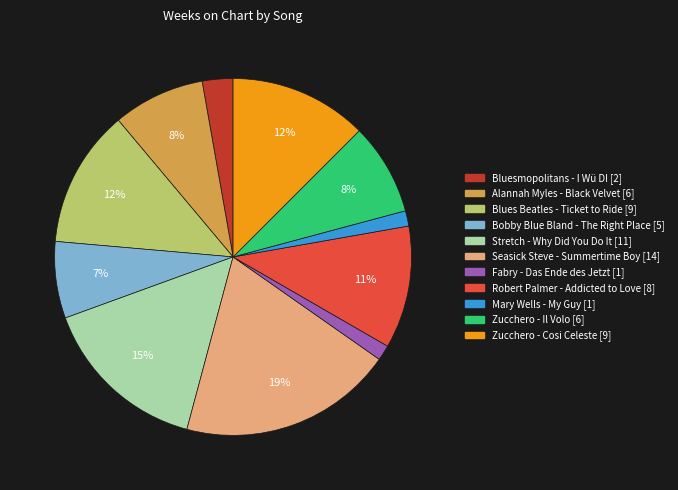

To the nearest percent, what is the average slice percentage?

9%